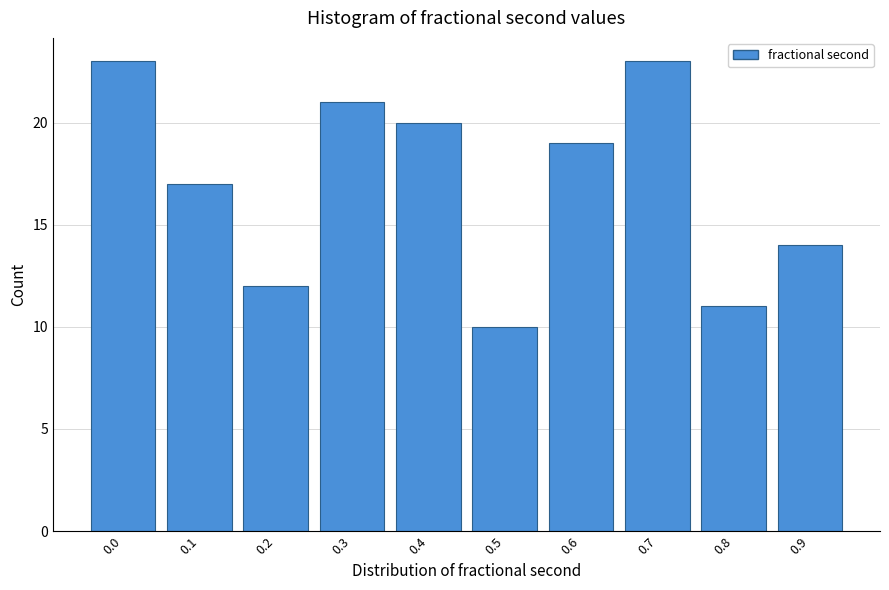

Reading right to left, extract all data points from this chart.

14	11	23	19	10	20	21	12	17	23